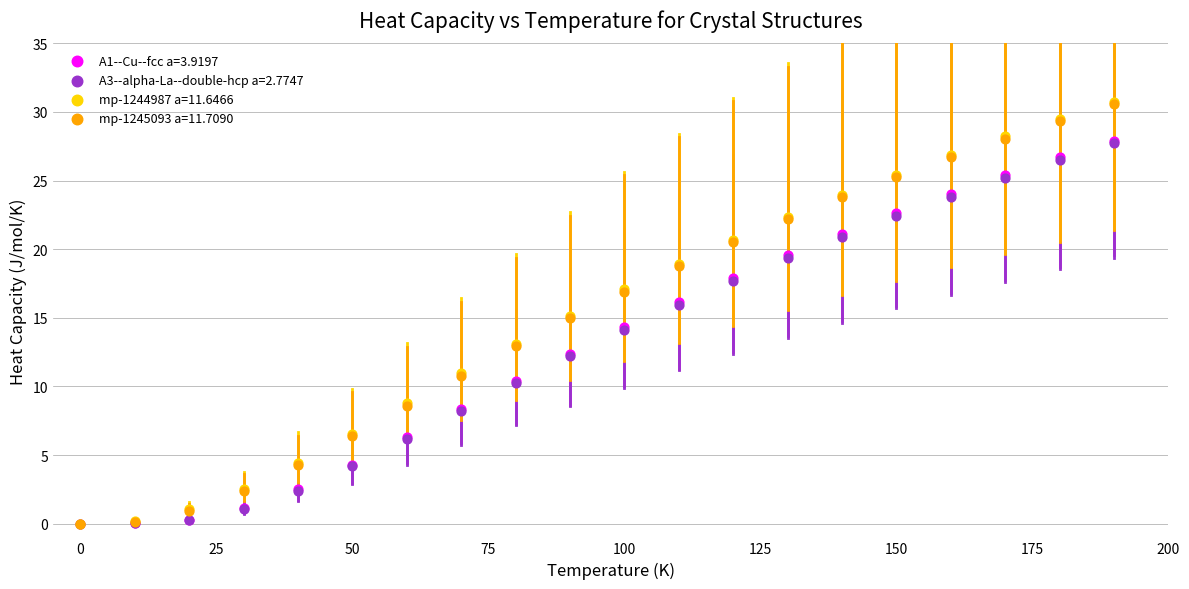

Which series has the widest spread of Y values?

mp-1244987 a=11.6466